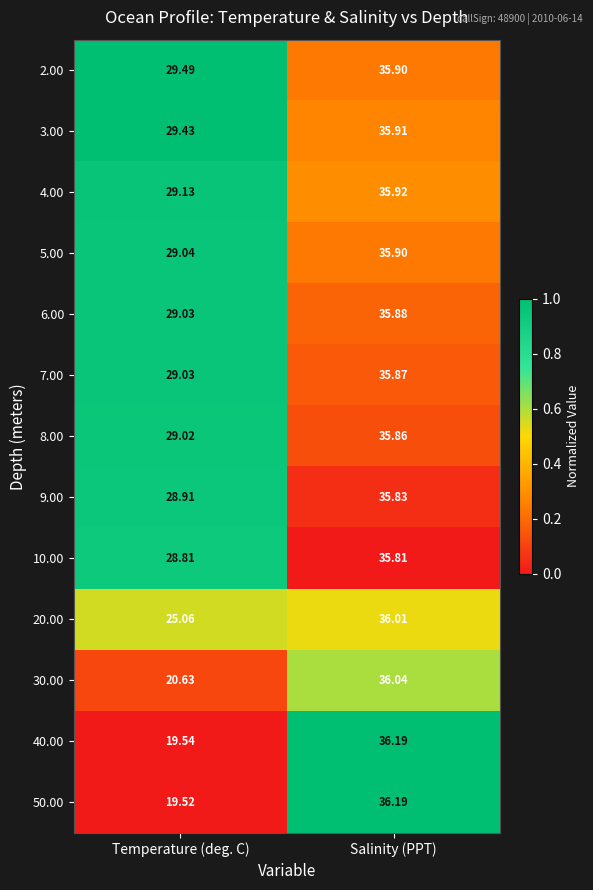

Which category has the highest value across all series?

Salinity (PPT)